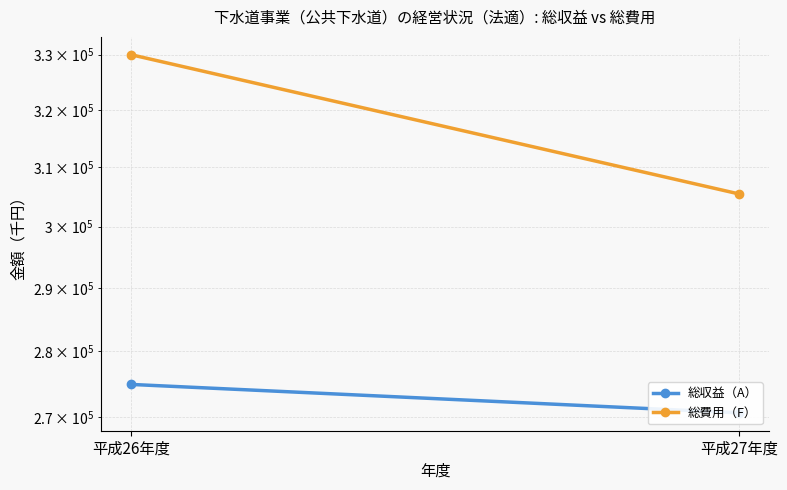

How many 総収益（A） values are between 270589 and 274879?

2